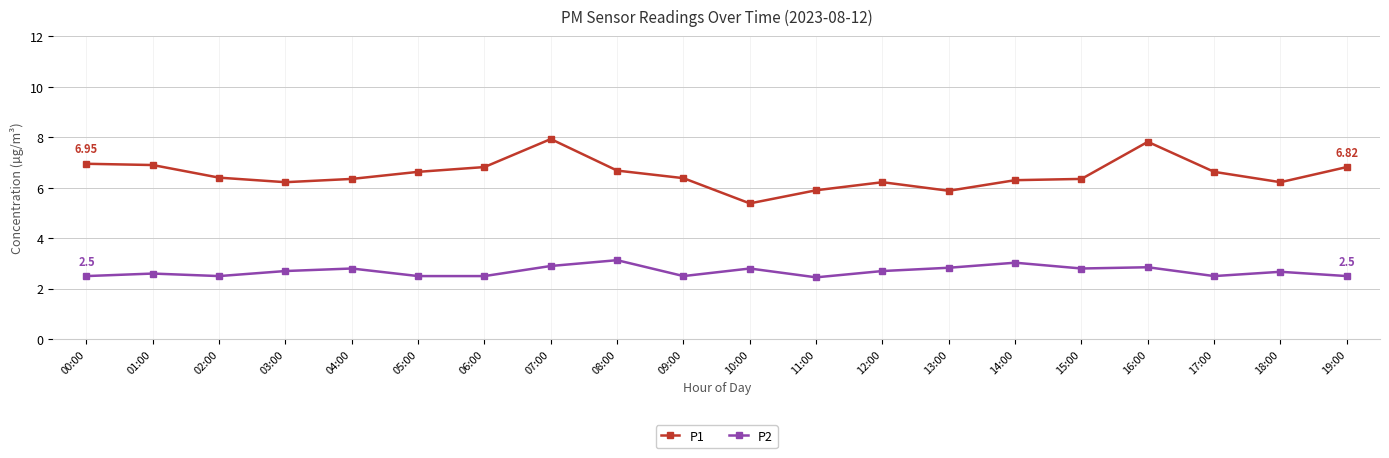

How many lines are shown in the chart?

2